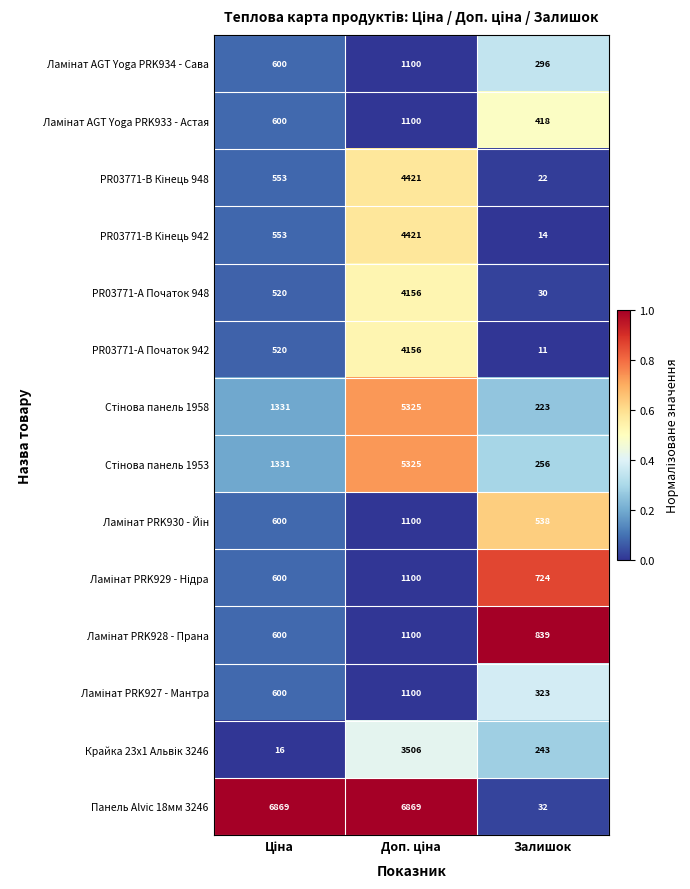

What is the greatest value displayed?

6869